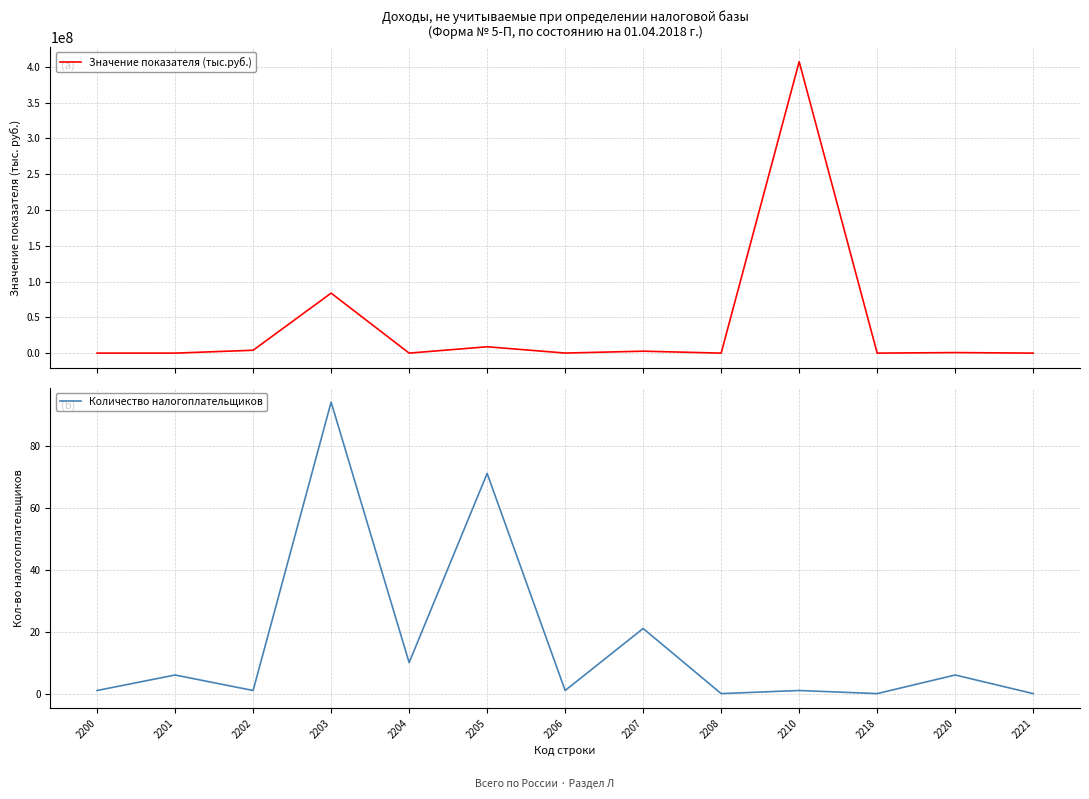

Reading left to right, transcribe all the data shown in this chart.

Значение показателя (тыс.руб.): 1	5102	3994679	83818638	2413	8860713	87728	2707791	0	407260533	0	758652	0
Количество налогоплательщиков: 1	6	1	94	10	71	1	21	0	1	0	6	0